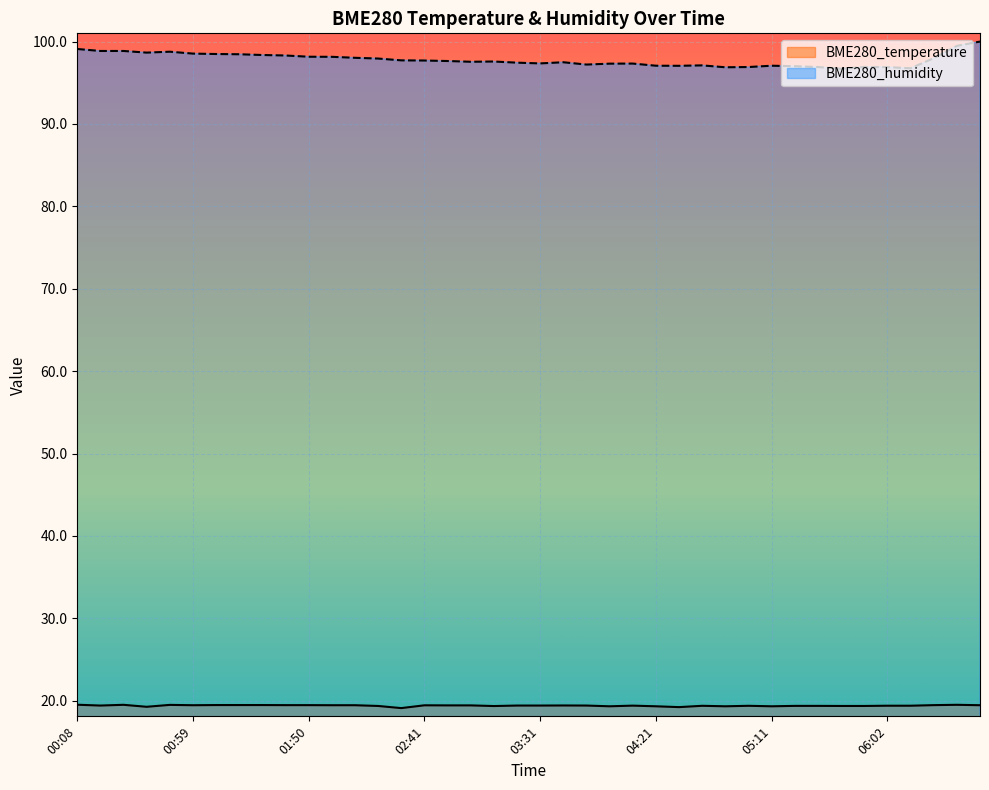

Does the chart display data point markers on the line(s)?

No